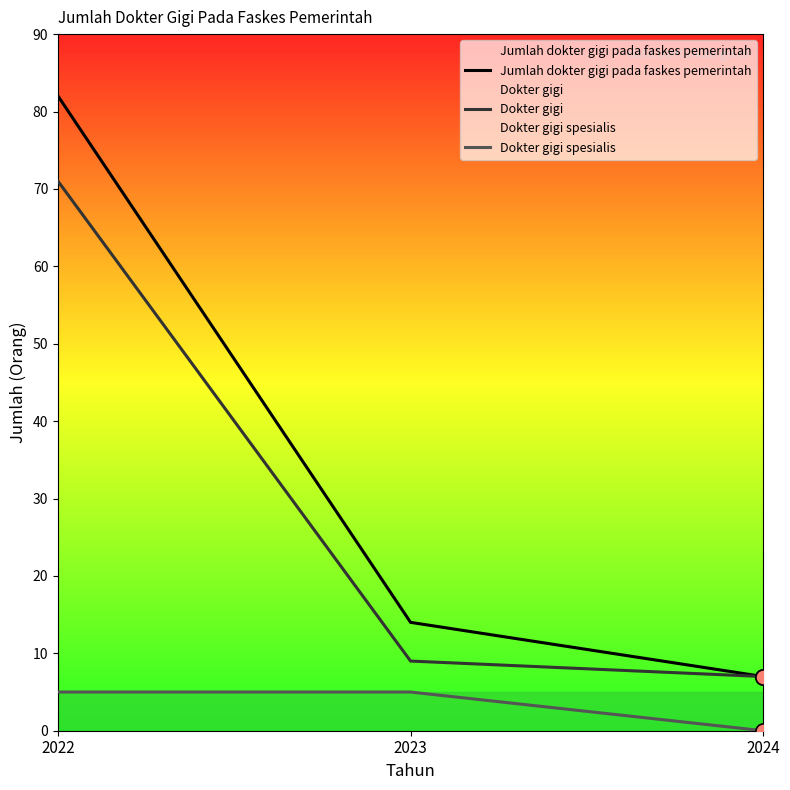

What are all the series names shown in the legend?

Jumlah dokter gigi pada faskes pemerintah, Dokter gigi, Dokter gigi spesialis